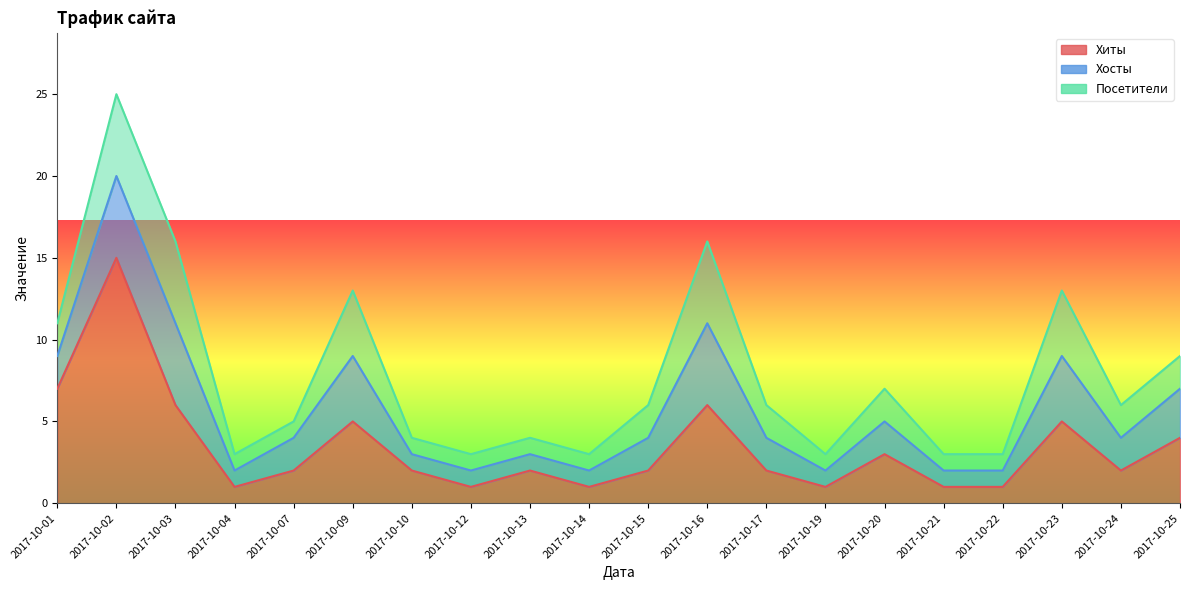

Reading left to right, extract all data points from this chart.

Хиты: 2017-10-01=7	2017-10-02=15	2017-10-03=6	2017-10-04=1	2017-10-07=2	2017-10-09=5	2017-10-10=2	2017-10-12=1	2017-10-13=2	2017-10-14=1	2017-10-15=2	2017-10-16=6	2017-10-17=2	2017-10-19=1	2017-10-20=3	2017-10-21=1	2017-10-22=1	2017-10-23=5	2017-10-24=2	2017-10-25=4
Хосты: 2017-10-01=2	2017-10-02=5	2017-10-03=5	2017-10-04=1	2017-10-07=2	2017-10-09=4	2017-10-10=1	2017-10-12=1	2017-10-13=1	2017-10-14=1	2017-10-15=2	2017-10-16=5	2017-10-17=2	2017-10-19=1	2017-10-20=2	2017-10-21=1	2017-10-22=1	2017-10-23=4	2017-10-24=2	2017-10-25=3
Посетители: 2017-10-01=2	2017-10-02=5	2017-10-03=5	2017-10-04=1	2017-10-07=1	2017-10-09=4	2017-10-10=1	2017-10-12=1	2017-10-13=1	2017-10-14=1	2017-10-15=2	2017-10-16=5	2017-10-17=2	2017-10-19=1	2017-10-20=2	2017-10-21=1	2017-10-22=1	2017-10-23=4	2017-10-24=2	2017-10-25=2